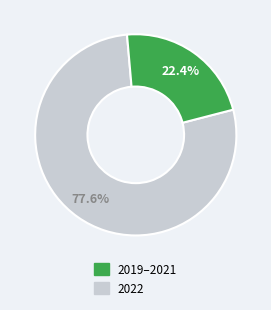

Is there a majority slice in this chart?

Yes